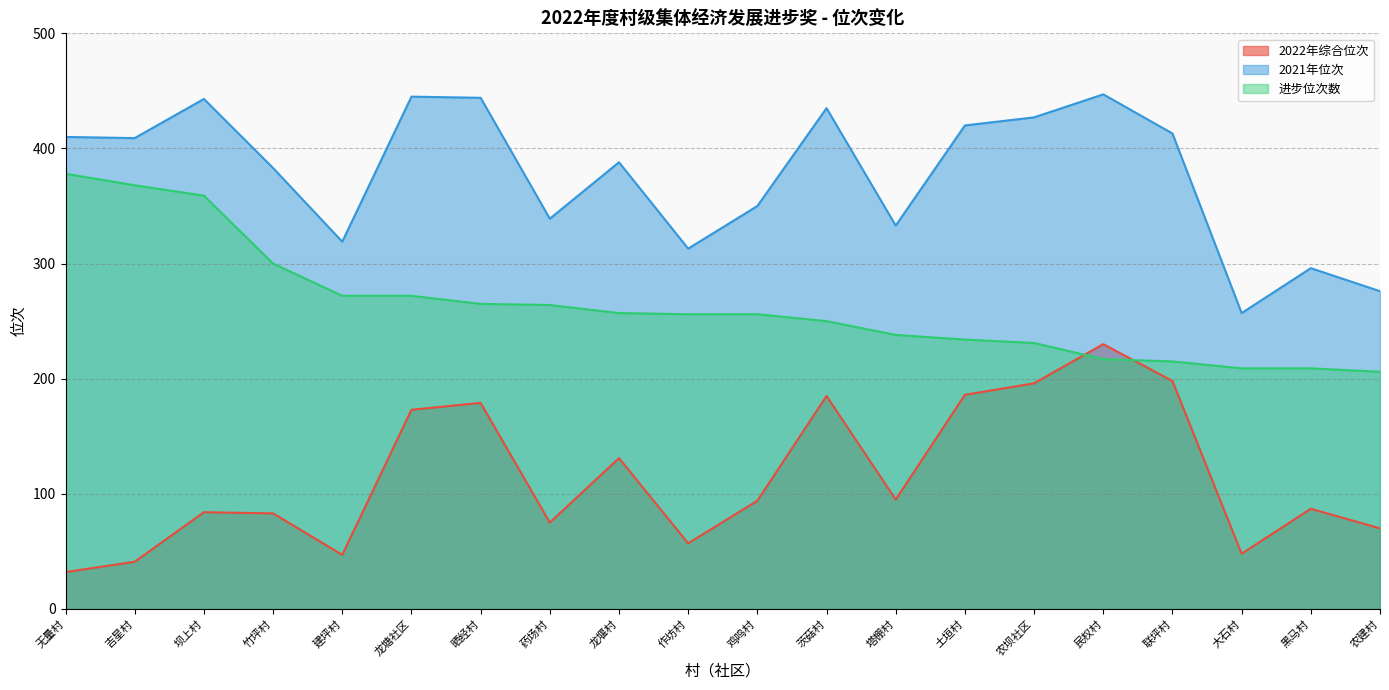

List the series in order of their overall mean, lowest first.

2022年综合位次, 进步位次数, 2021年位次